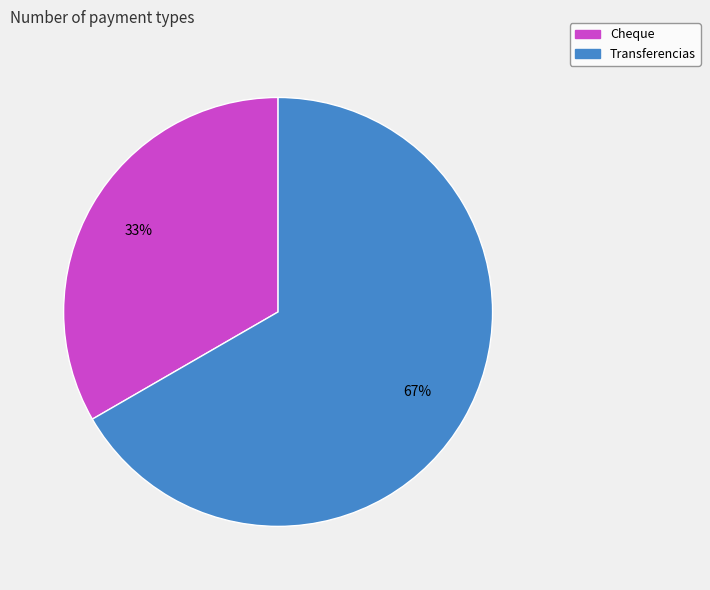

To the nearest percent, what is the average slice percentage?

50%